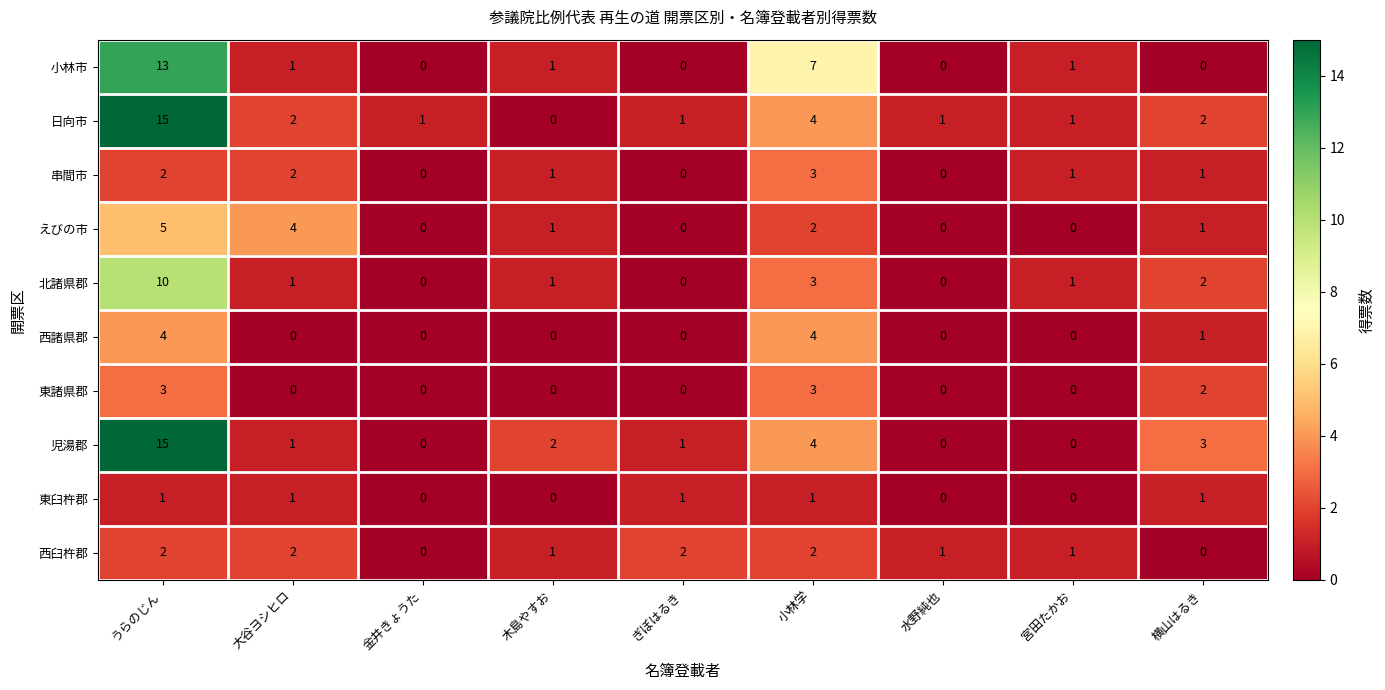

Count the number of data series in this chart.

10